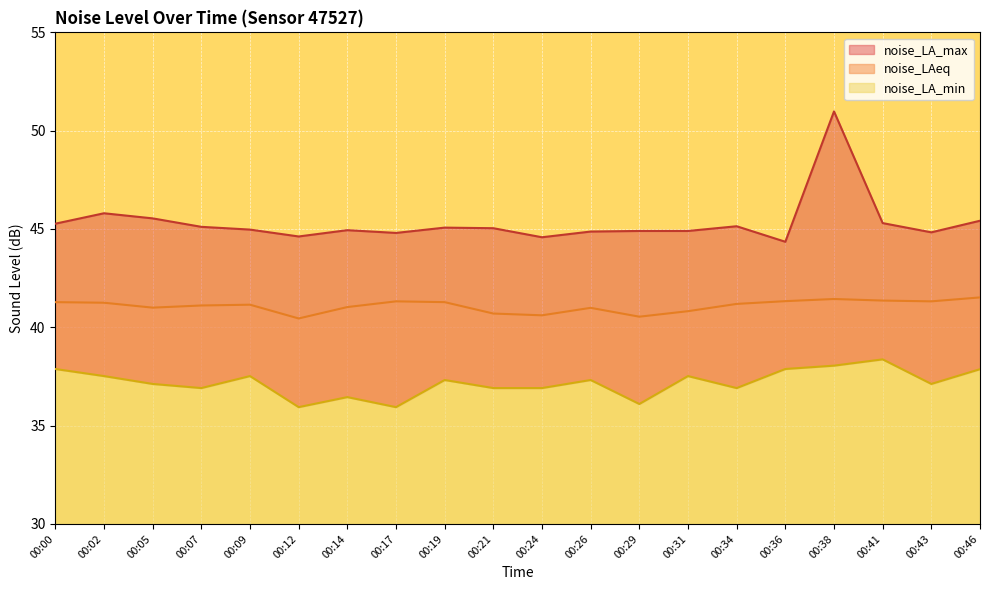

True or false: noise_LA_max and noise_LA_min cross at least once.

False